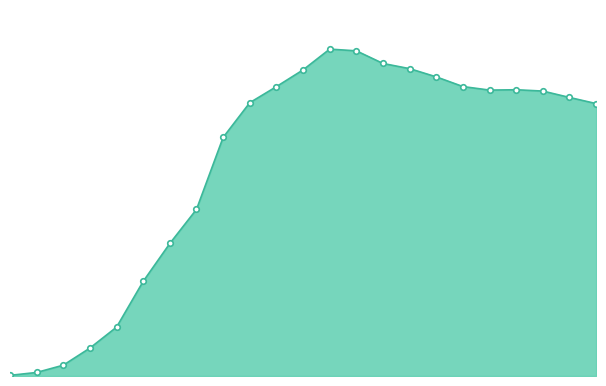

How many data points does each series have?

23